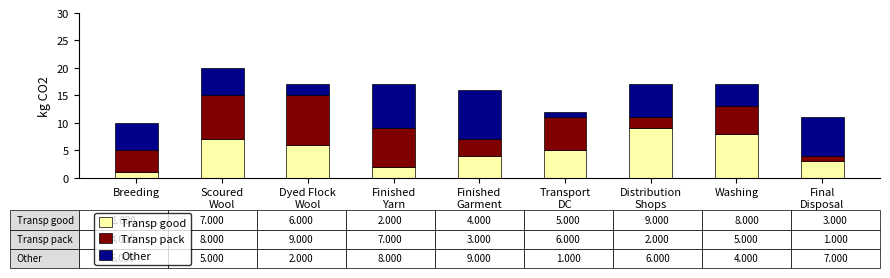

What is the total value across all series at Breeding?

10